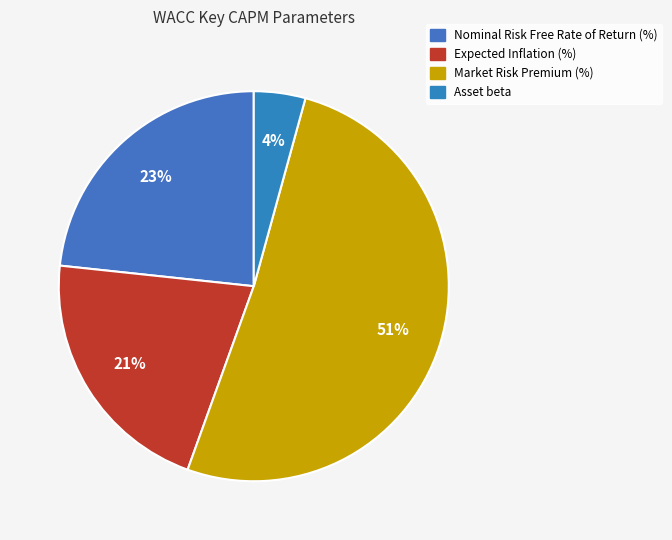

To the nearest percent, what is the combined percentage of Asset beta and Expected Inflation (%)?

25%